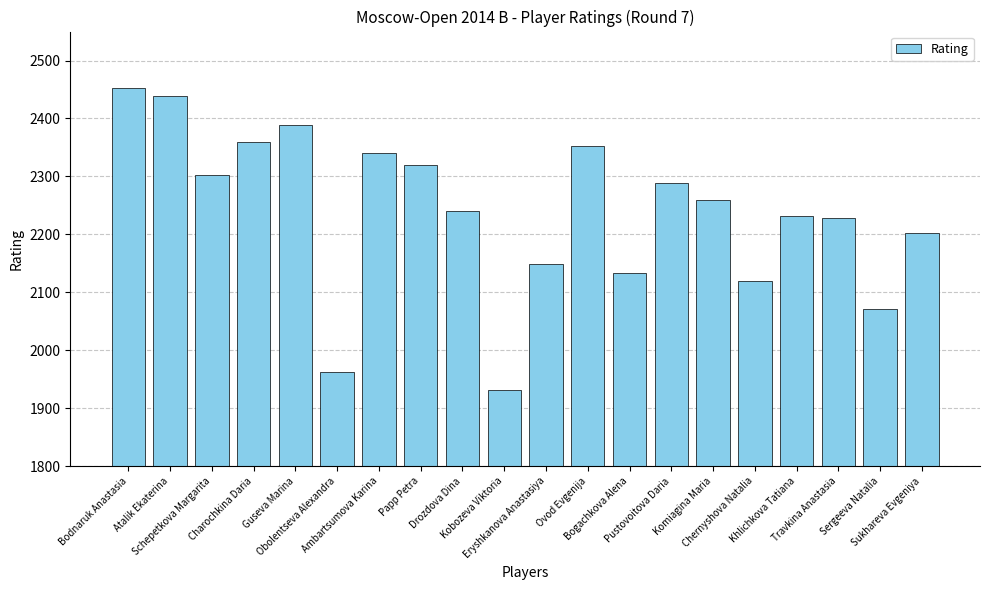

The value at Ambartsumova Karina is 2340. True or false?

True